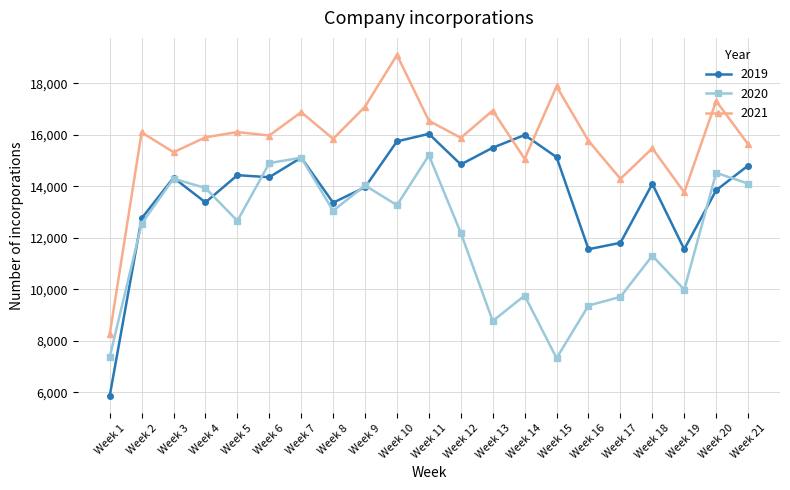

Which series changed the most between Week 2 and Week 12?

2019